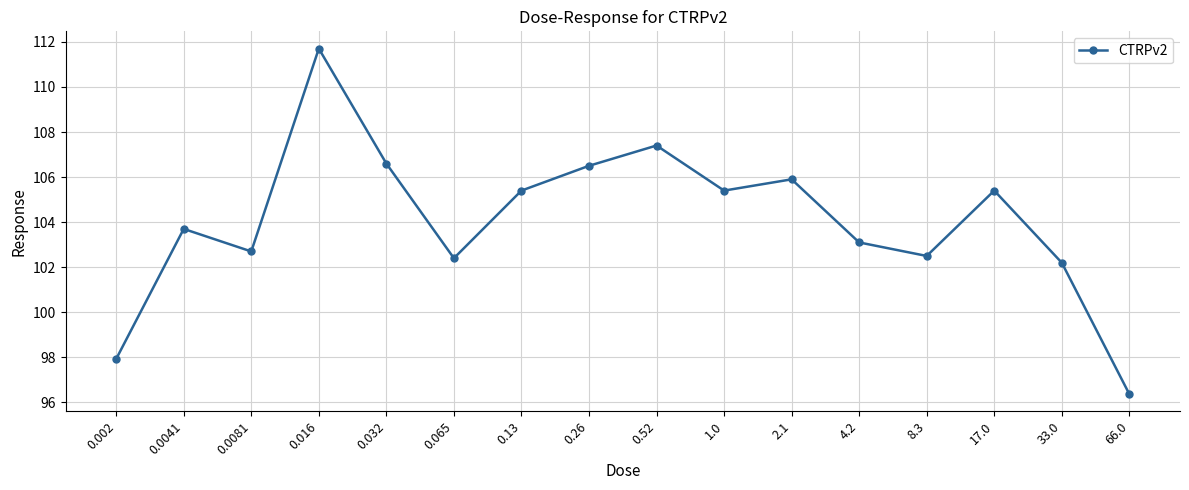

Which has a higher value, 8.3 or 0.002?

8.3